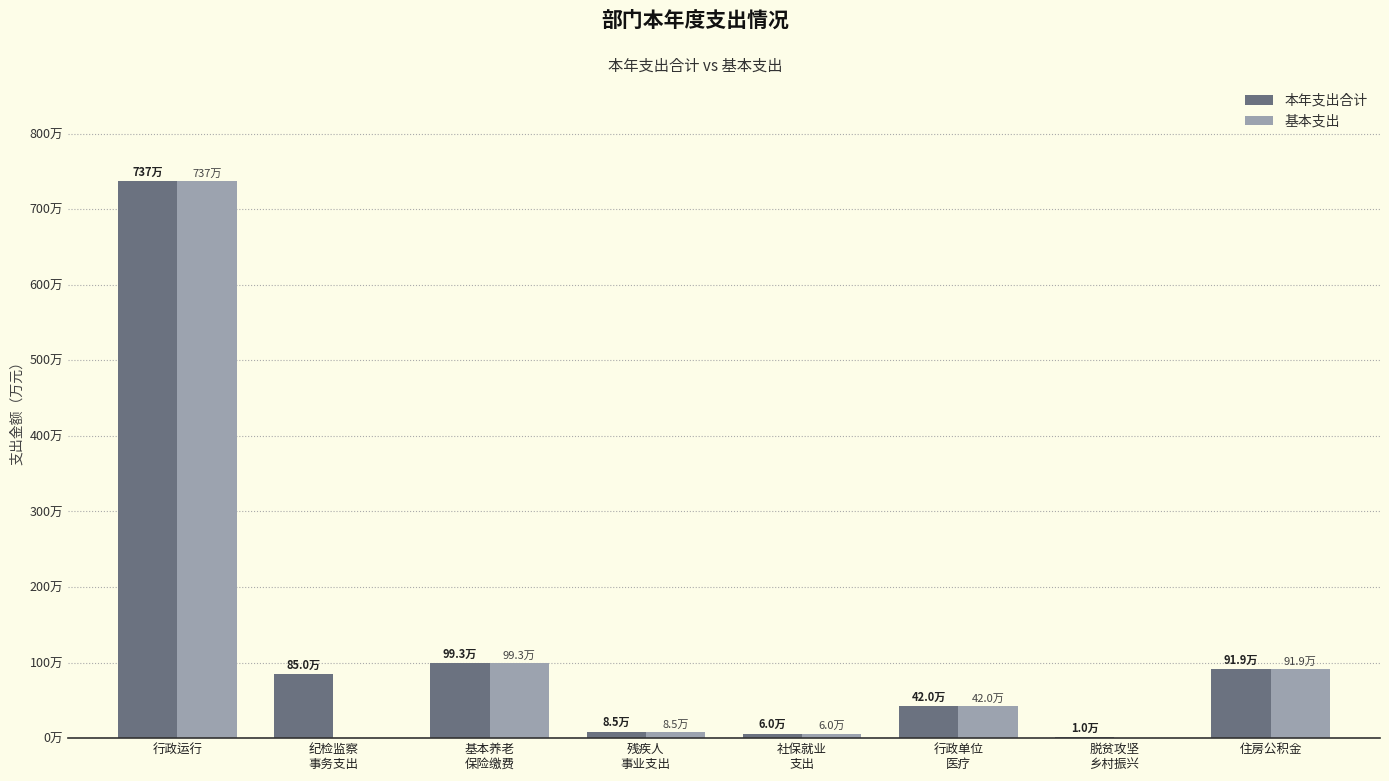

True or false: 基本支出 has a value of 0.0 at 脱贫攻坚
乡村振兴.

True